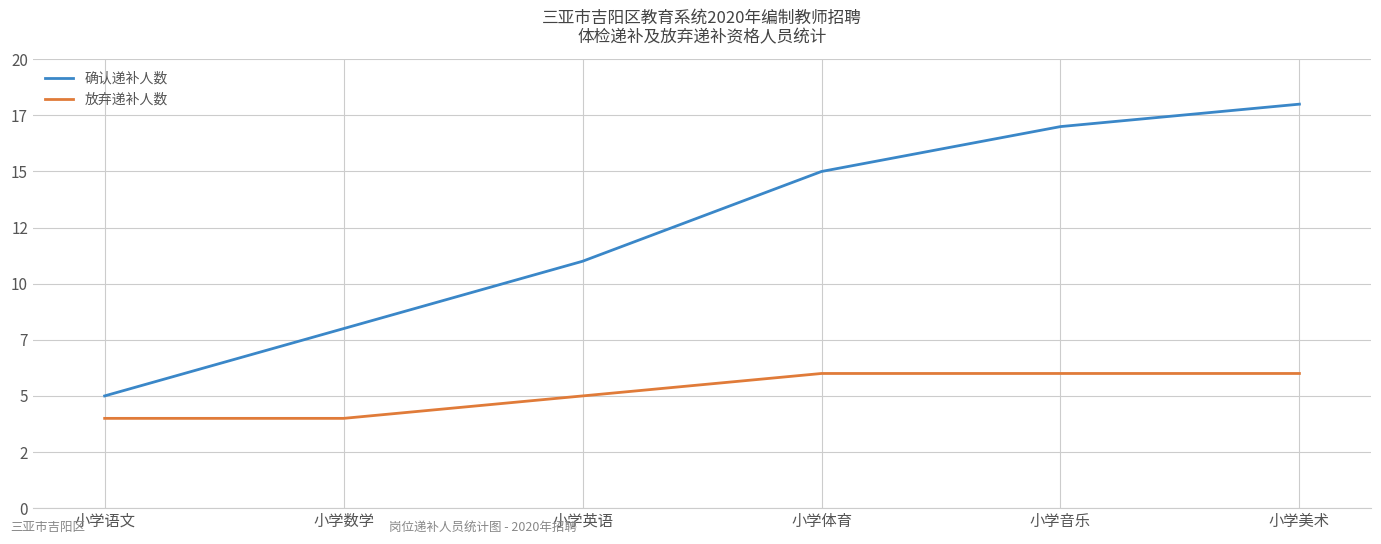

Rank the series by their average value, from highest to lowest.

确认递补人数, 放弃递补人数